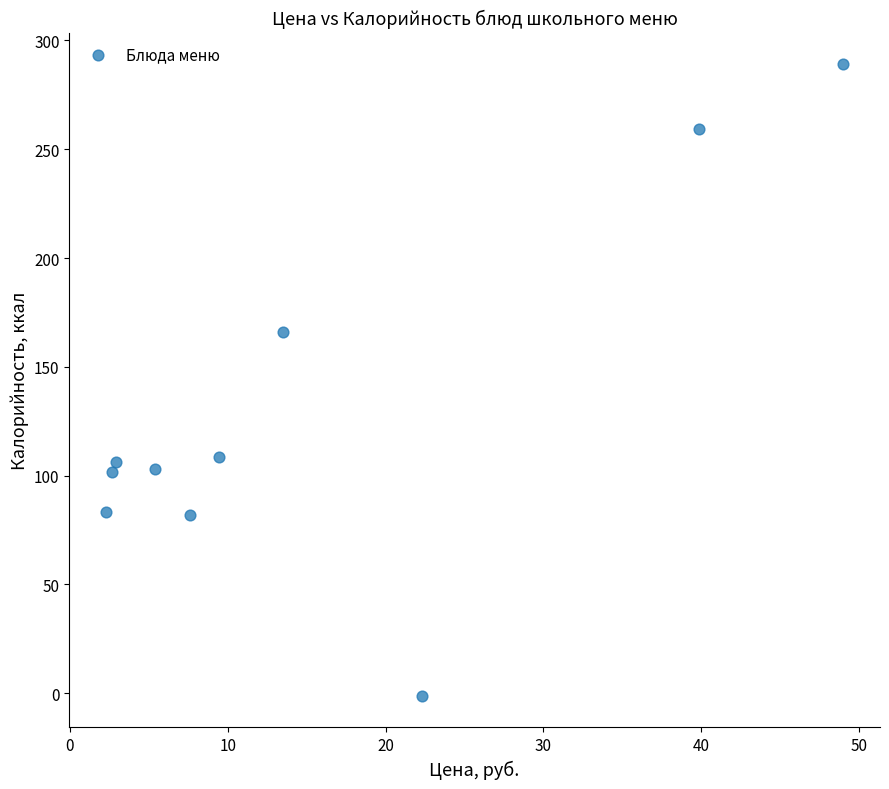

What Y value in the scatter plot is closest to 143?

166.2